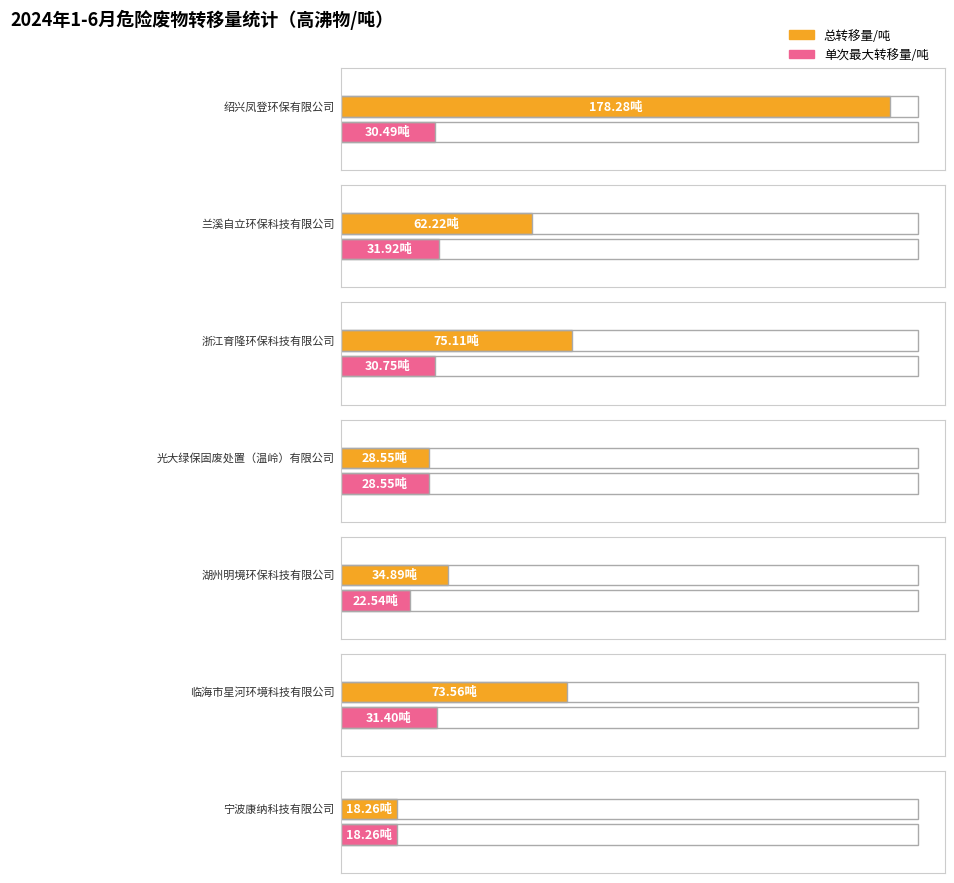

At which label is 高沸物/吨 closest to 23?

湖州明境环保科技有限公司